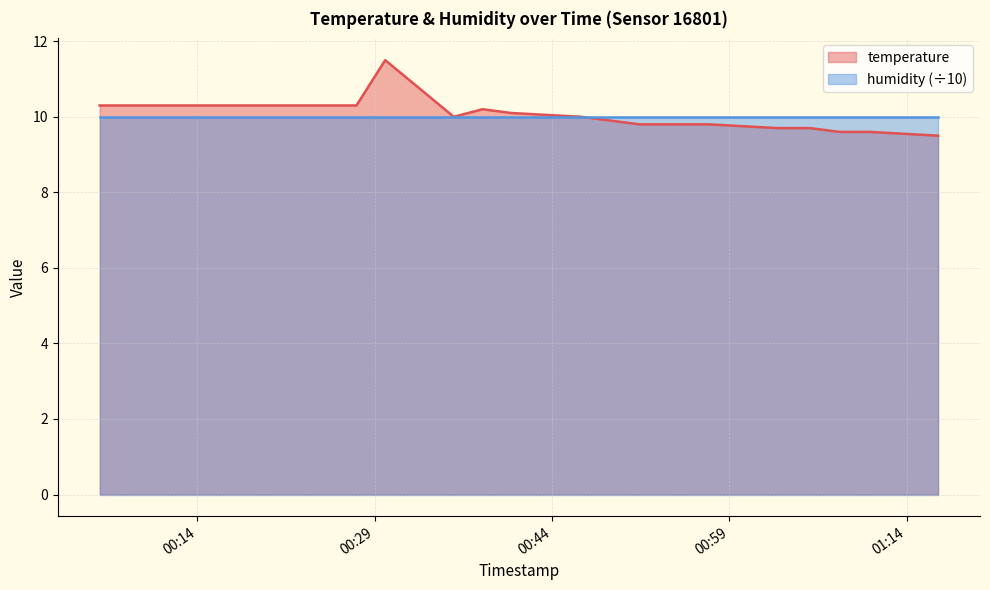

Where does the data first go above 10?

2023-03-31T00:05:45